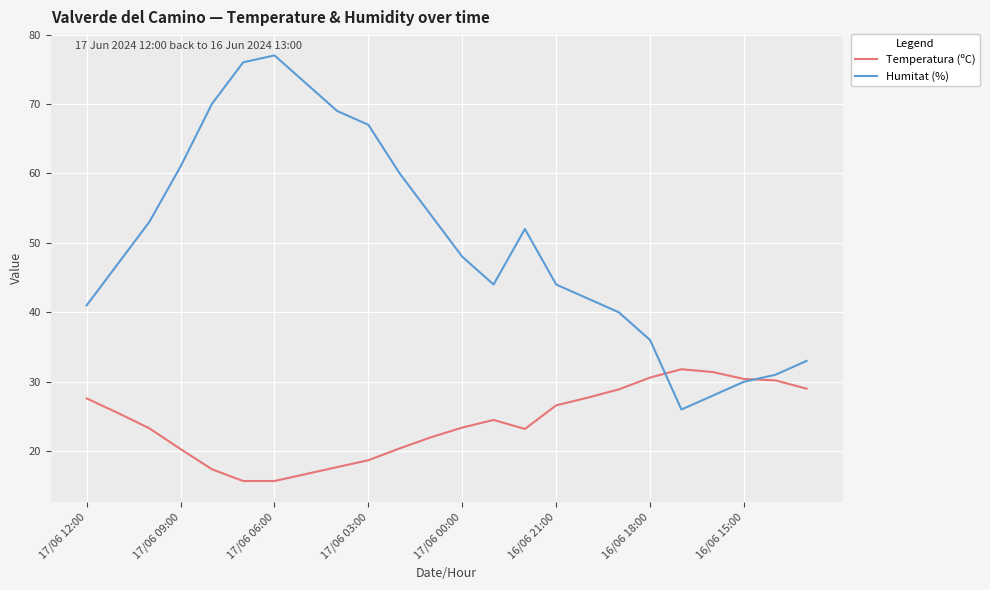

Which series has the largest range (max minus min)?

Humitat (%)